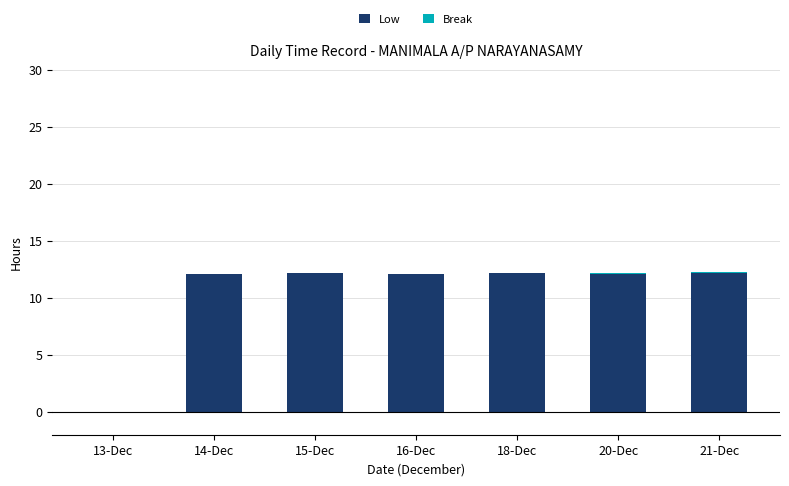

Does the chart contain stacked bars?

Yes